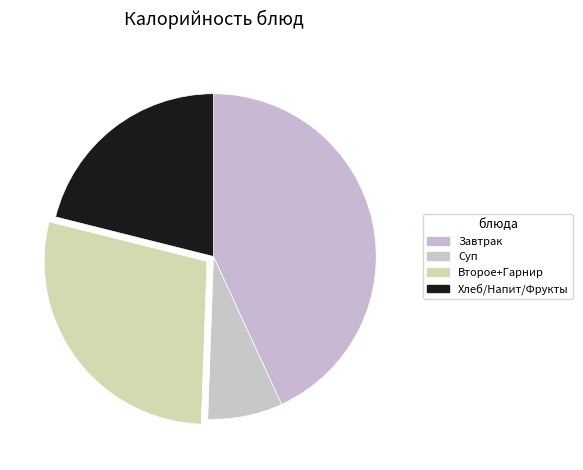

Does any single category account for the majority?

No